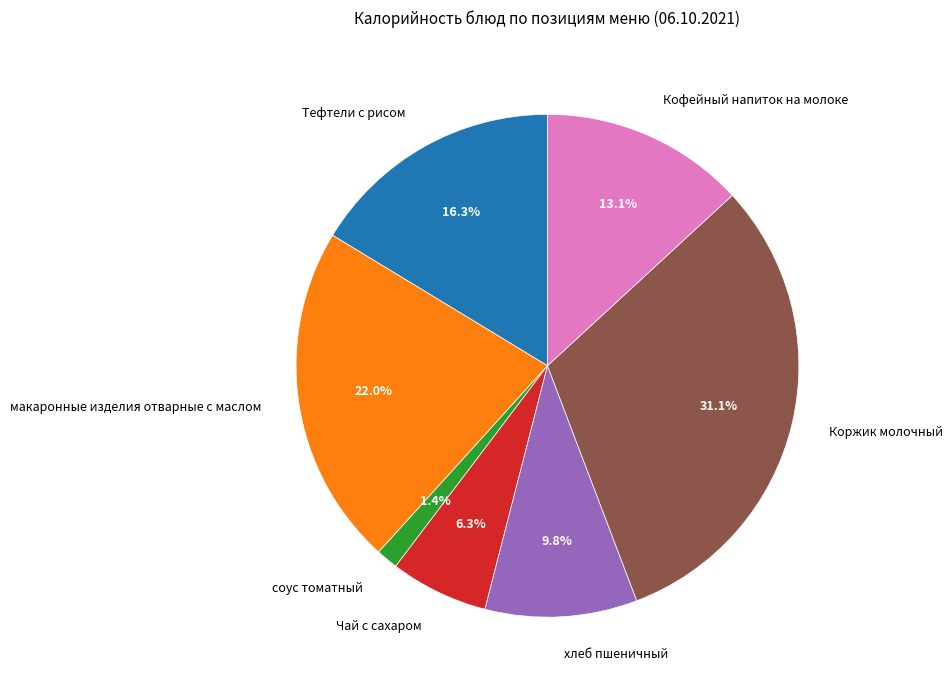

To the nearest percent, what is the average slice percentage?

14%